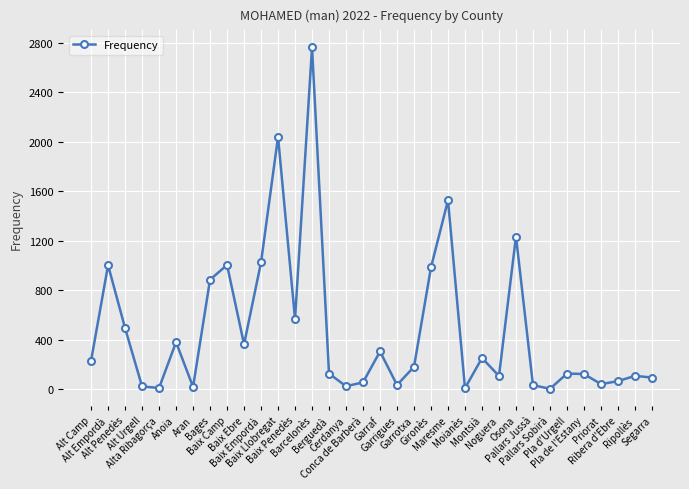

What is the difference between the maximum and minimum values?

2759